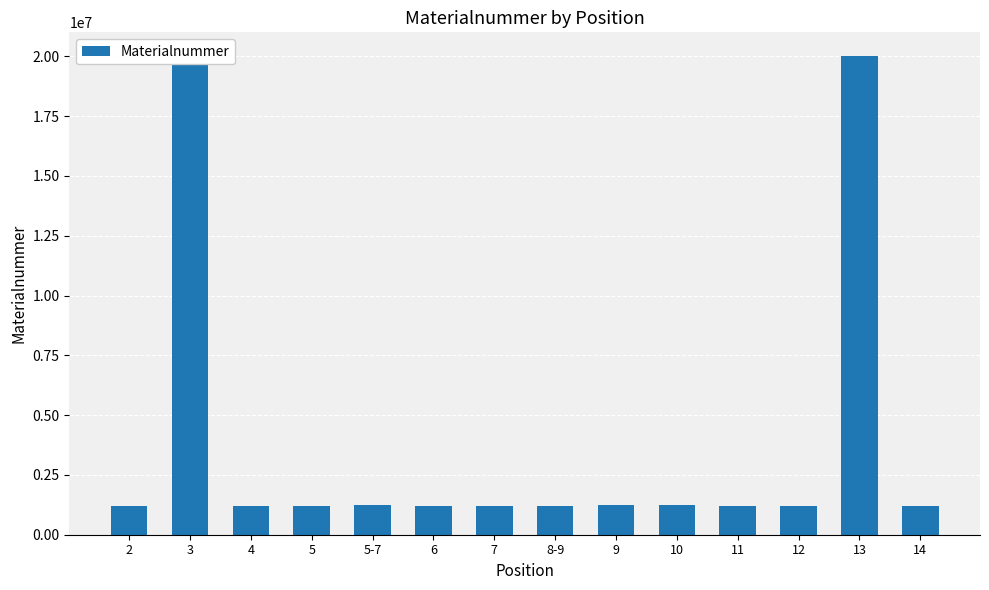

What is the greatest value displayed?

20002350